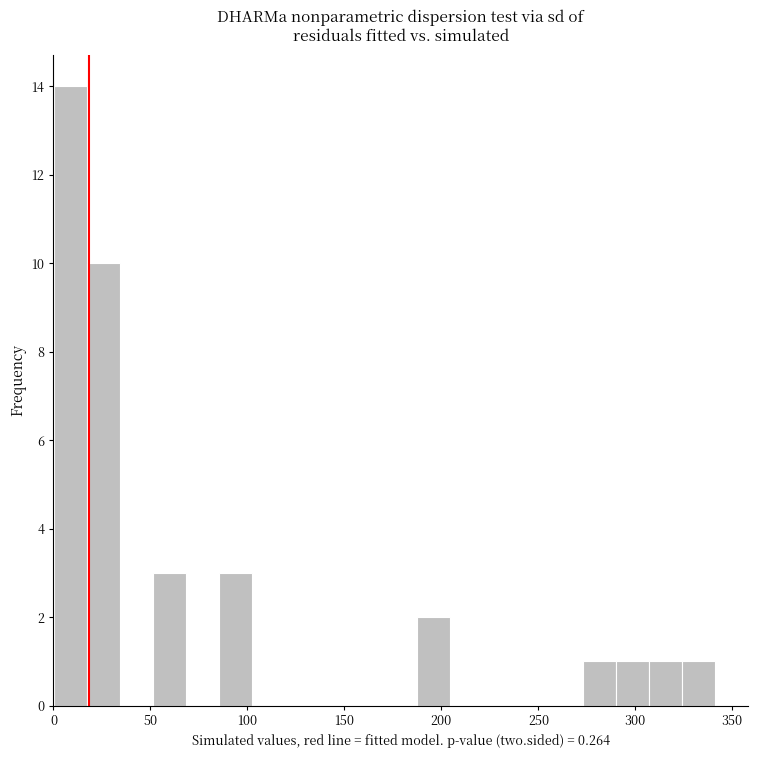

Read against the x-axis, roughly where is the centre of the tallest bar?

10